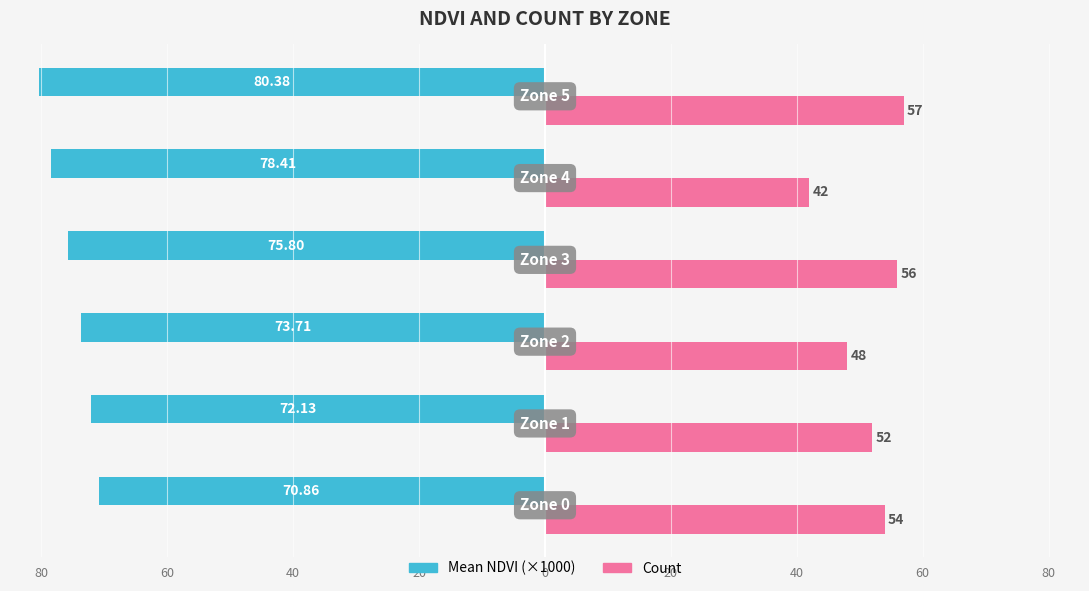

Count the number of categories in the chart.

6